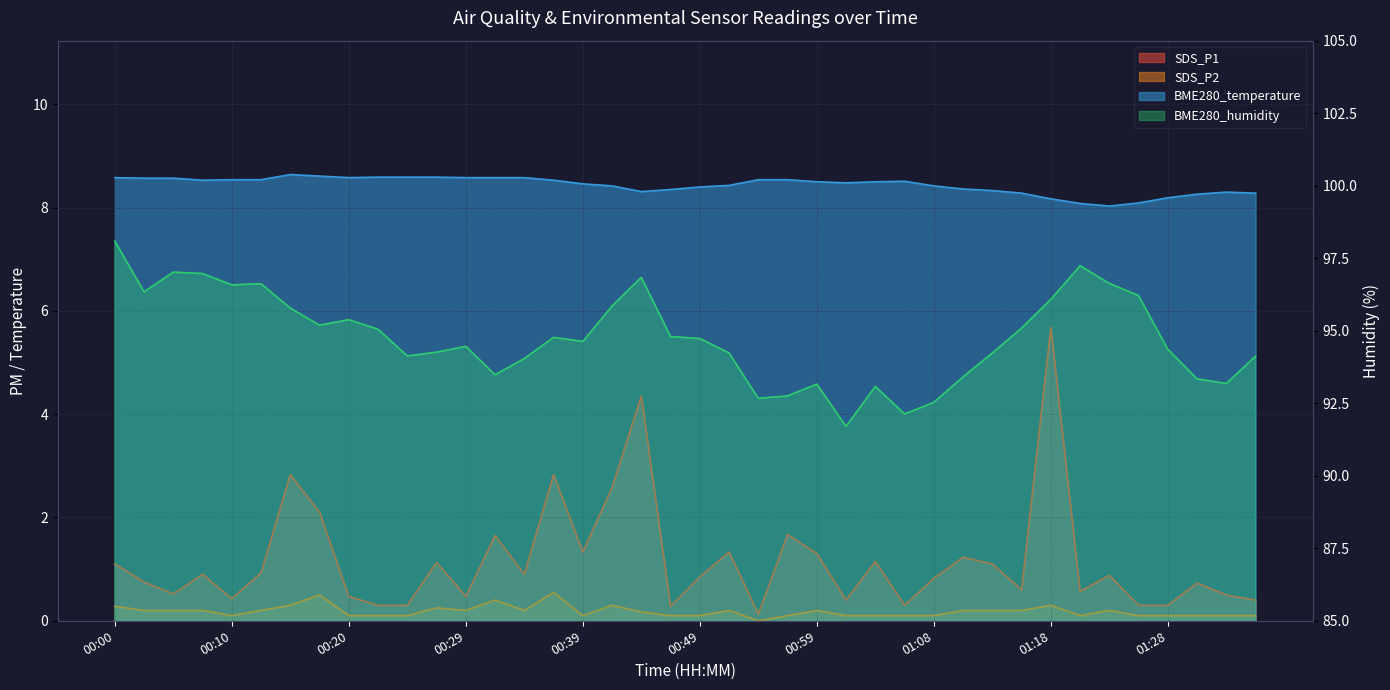

What is the total value across all series at 00:42?

107.1